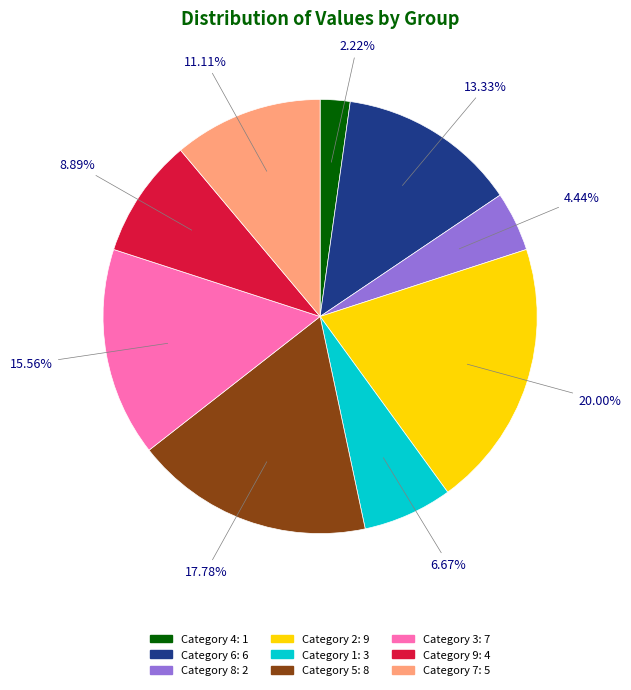

Is there any slice that represents more than half of the pie?

No